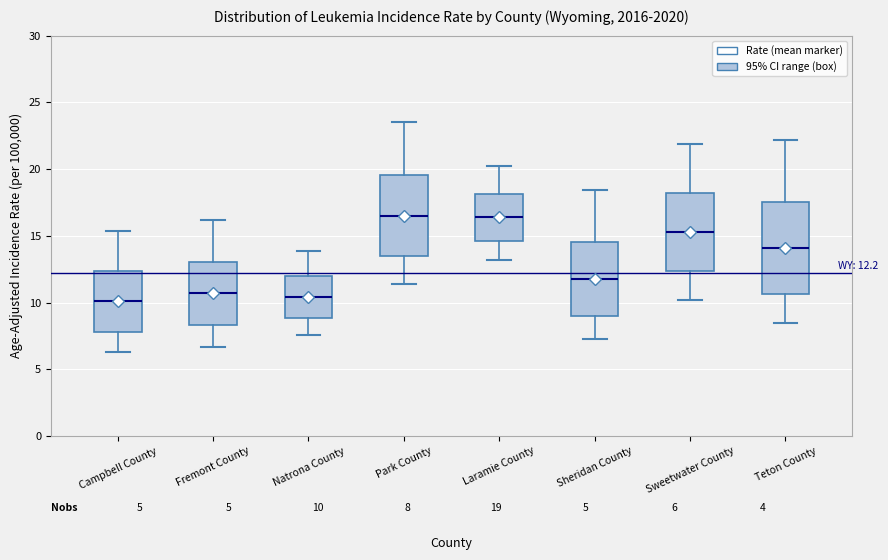

Which box is the tallest, from its lower edge to its upper edge?

Teton County